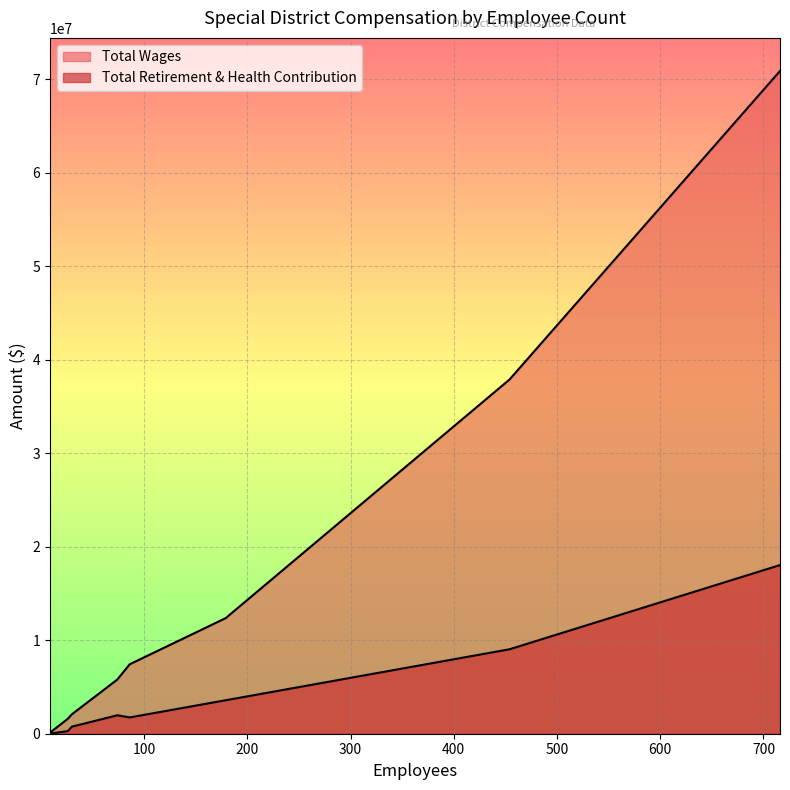

What is the difference between the second highest and second lowest values in the Total Retirement & Health Contribution series?

8760058